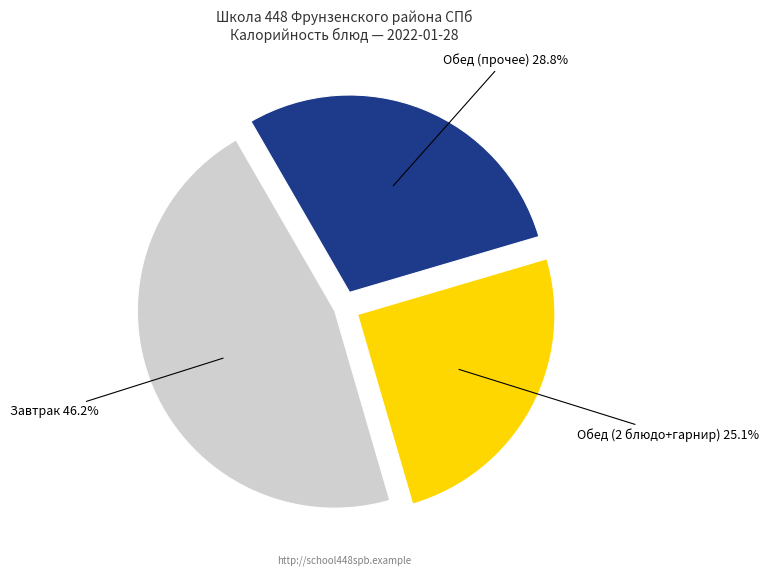

Is there any slice that represents more than half of the pie?

No